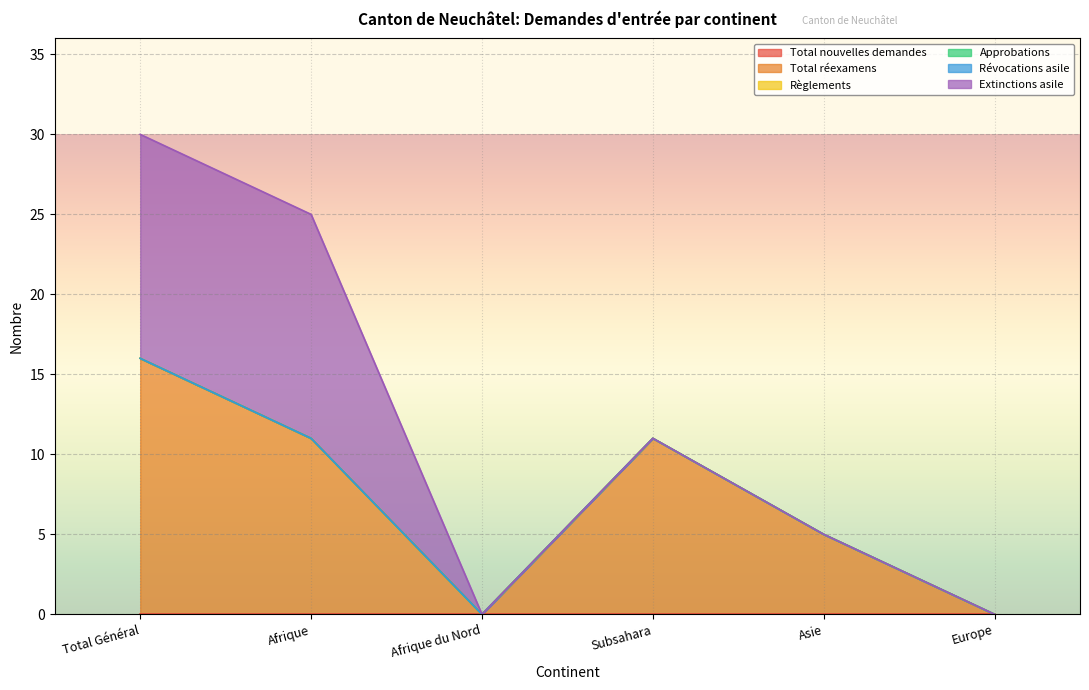

What position from the left is Total Général?

1